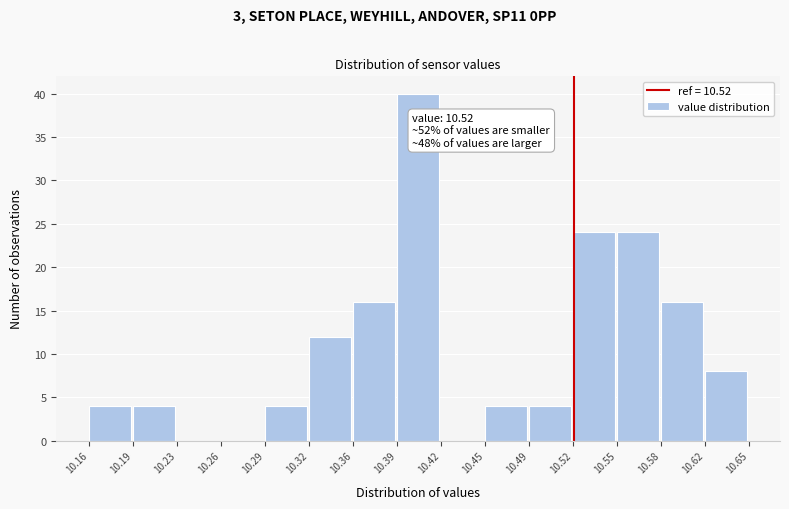

Over which range of the x-axis is the bar tallest?

10.39 to 10.42